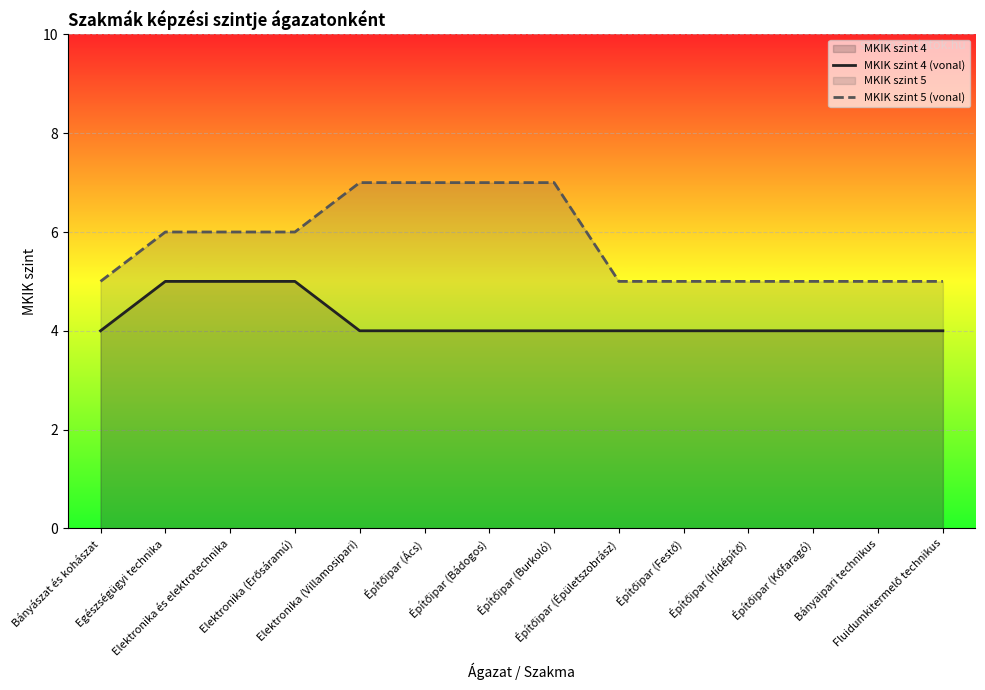

True or false: MKIK szint 4 (vonal) and MKIK szint 5 (vonal) intersect in this chart.

False